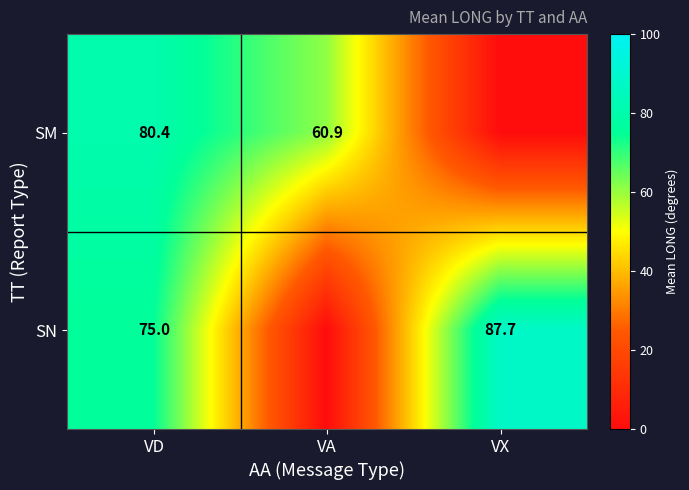

Is the value of SM at VD greater than the value of SN at VX?

No